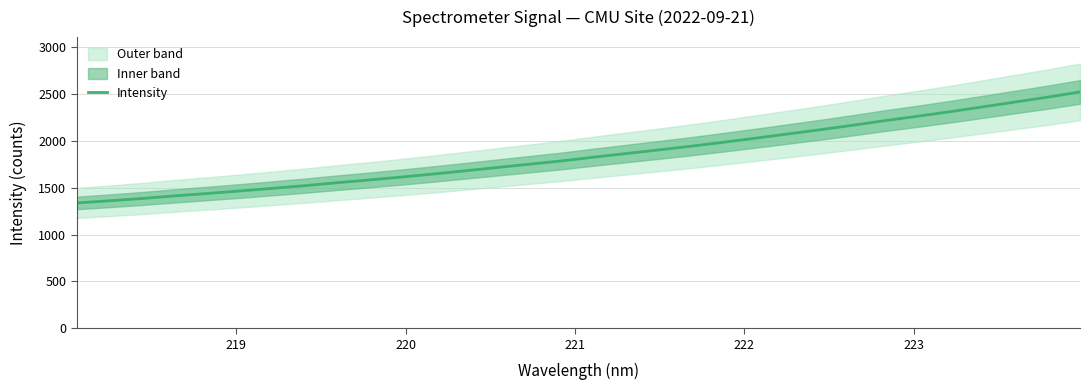

What is the minimum value for Intensity?

1337.9